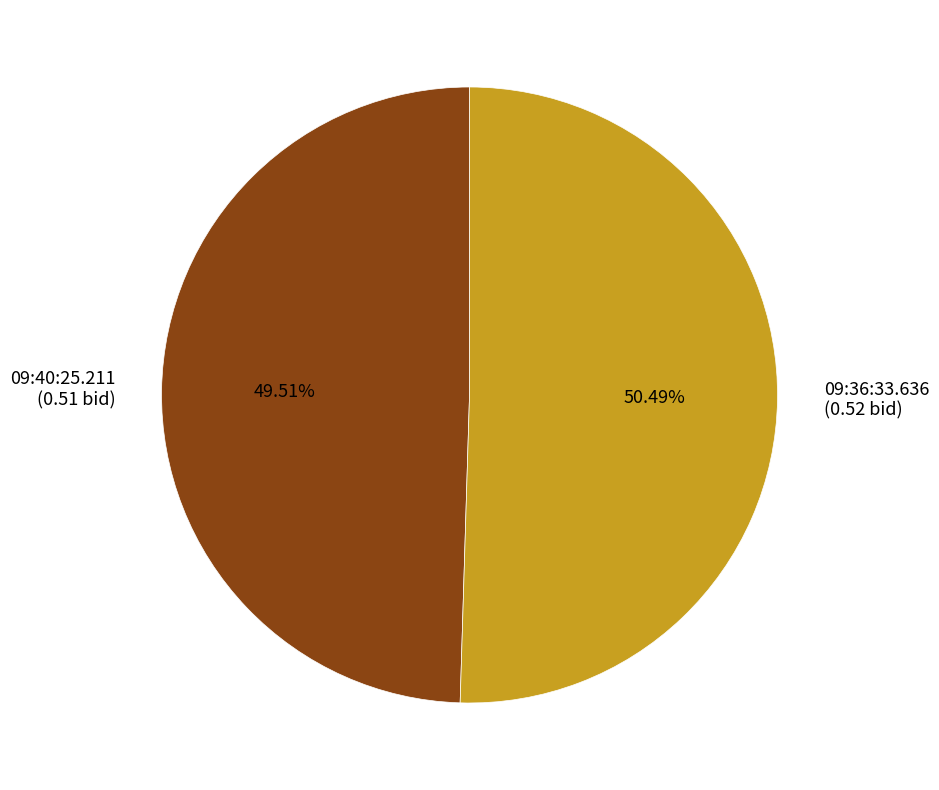

How many slices are in this pie chart?

2